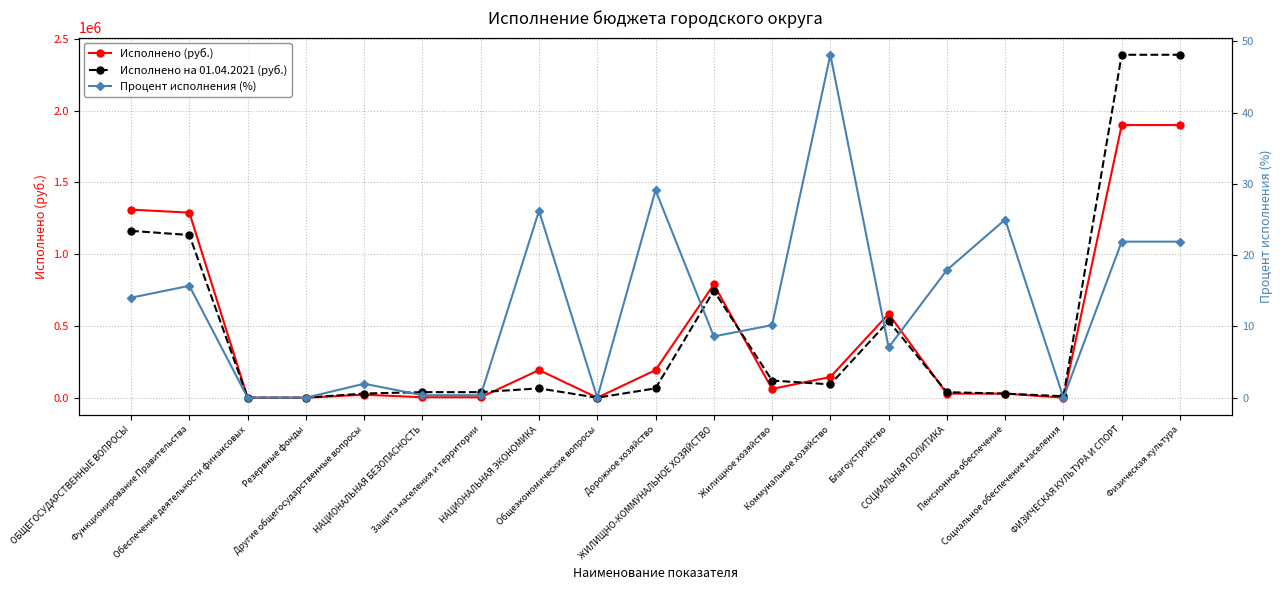

Reading left to right, list all the values displayed in this chart.

Исполнено (руб.): ОБЩЕГОСУДАРСТВЕННЫЕ ВОПРОСЫ=1310669.5	Функционирование Правительства=1289669.5	Обеспечение деятельности финансовых=0.0	Резервные фонды=0.0	Другие общегосударственные вопросы=21000.0	НАЦИОНАЛЬНАЯ БЕЗОПАСНОСТЬ=3000.0	Защита населения и территории=3000.0	НАЦИОНАЛЬНАЯ ЭКОНОМИКА=192500.0	Общеэкономические вопросы=0.0	Дорожное хозяйство=192500.0	ЖИЛИЩНО-КОММУНАЛЬНОЕ ХОЗЯЙСТВО=789217.9	Жилищное хозяйство=61081.3	Коммунальное хозяйство=144337.0	Благоустройство=583799.6	СОЦИАЛЬНАЯ ПОЛИТИКА=28435.6	Пенсионное обеспечение=28435.6	Социальное обеспечение населения=0.0	ФИЗИЧЕСКАЯ КУЛЬТУРА И СПОРТ=1900000.0	Физическая культура=1900000.0
Исполнено на 01.04.2021 (руб.): ОБЩЕГОСУДАРСТВЕННЫЕ ВОПРОСЫ=1162852.8	Функционирование Правительства=1133652.8	Обеспечение деятельности финансовых=0.0	Резервные фонды=0.0	Другие общегосударственные вопросы=29200.0	НАЦИОНАЛЬНАЯ БЕЗОПАСНОСТЬ=38650.0	Защита населения и территории=38650.0	НАЦИОНАЛЬНАЯ ЭКОНОМИКА=65000.0	Общеэкономические вопросы=0.0	Дорожное хозяйство=65000.0	ЖИЛИЩНО-КОММУНАЛЬНОЕ ХОЗЯЙСТВО=746195.9	Жилищное хозяйство=119695.8	Коммунальное хозяйство=92710.0	Благоустройство=533790.1	СОЦИАЛЬНАЯ ПОЛИТИКА=38435.6	Пенсионное обеспечение=28435.6	Социальное обеспечение населения=10000.0	ФИЗИЧЕСКАЯ КУЛЬТУРА И СПОРТ=2390000.0	Физическая культура=2390000.0
Процент исполнения (%): ОБЩЕГОСУДАРСТВЕННЫЕ ВОПРОСЫ=14.0	Функционирование Правительства=15.7	Обеспечение деятельности финансовых=0.0	Резервные фонды=0.0	Другие общегосударственные вопросы=2.0	НАЦИОНАЛЬНАЯ БЕЗОПАСНОСТЬ=0.3	Защита населения и территории=0.3	НАЦИОНАЛЬНАЯ ЭКОНОМИКА=26.2	Общеэкономические вопросы=0.0	Дорожное хозяйство=29.1	ЖИЛИЩНО-КОММУНАЛЬНОЕ ХОЗЯЙСТВО=8.6	Жилищное хозяйство=10.2	Коммунальное хозяйство=48.1	Благоустройство=7.1	СОЦИАЛЬНАЯ ПОЛИТИКА=17.9	Пенсионное обеспечение=25.0	Социальное обеспечение населения=0.0	ФИЗИЧЕСКАЯ КУЛЬТУРА И СПОРТ=21.9	Физическая культура=21.9